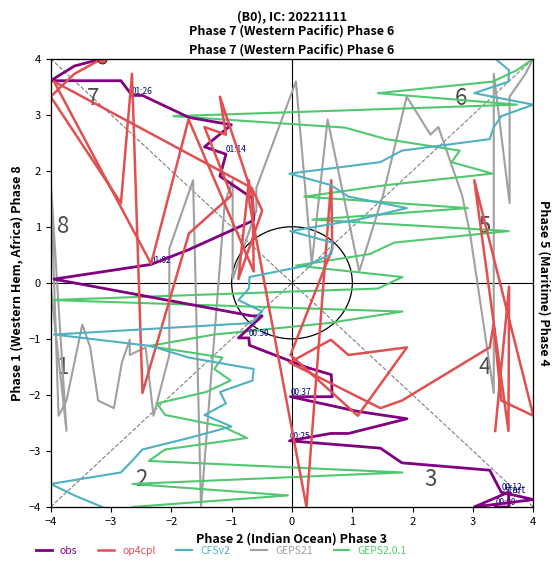

What is the value of the CFSv2 point at the 26th from the left?

1.1